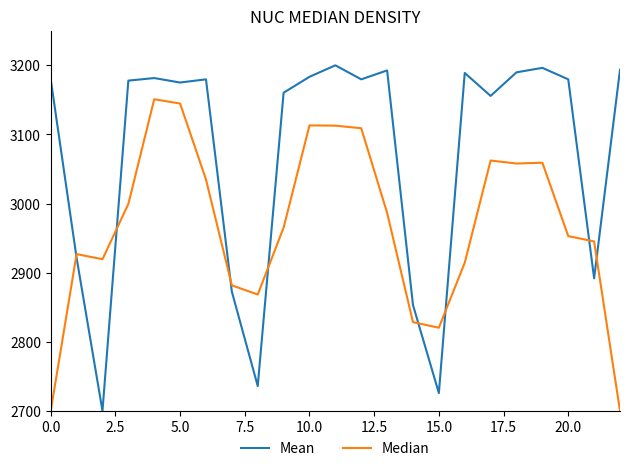

How many lines are shown in the chart?

2